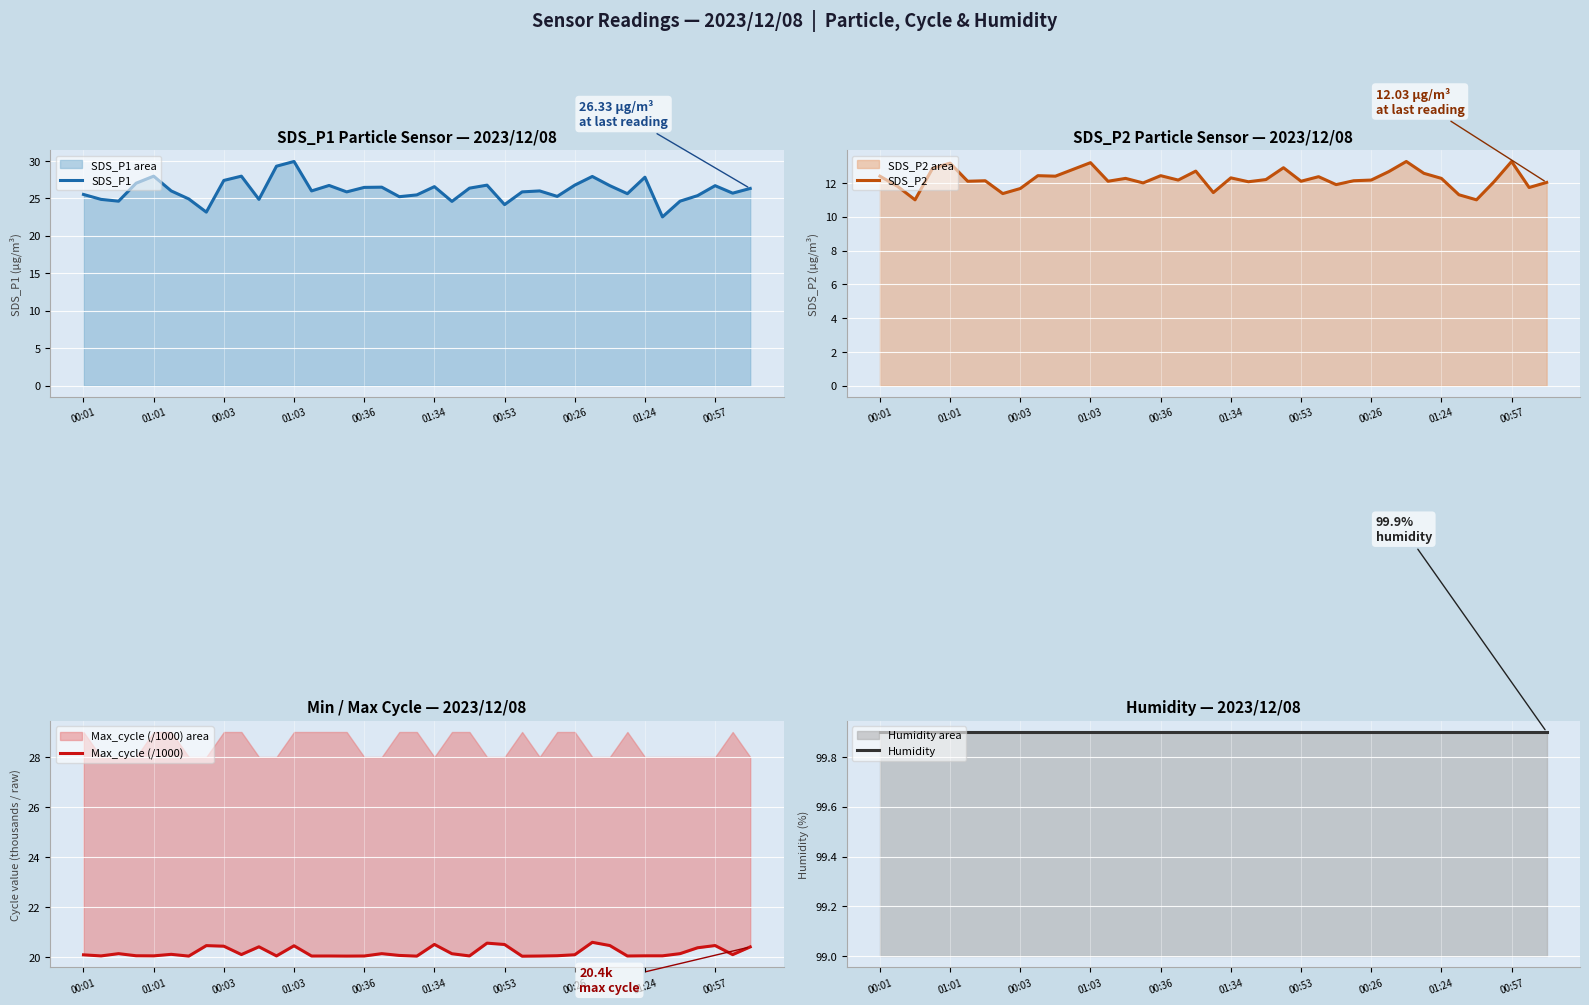

List the series in order of their peak value, lowest first.

SDS_P2, Max_cycle (/1000), SDS_P1, Humidity